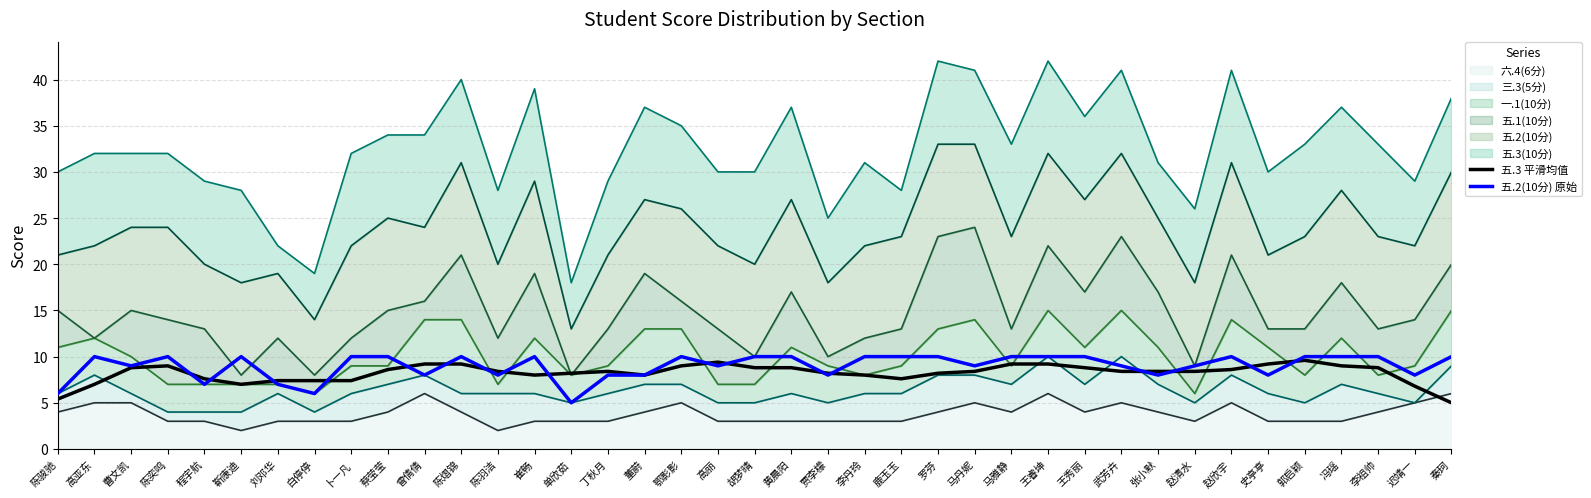

What is the minimum value for 五.2(10分) 原始?

5.0